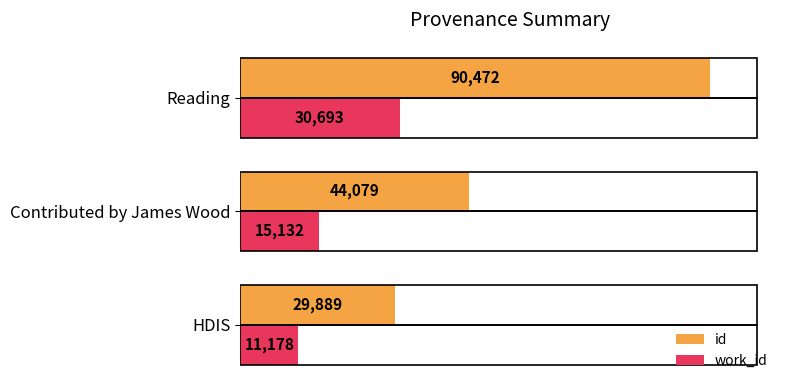

List the series in order of their peak value, highest first.

id, work_id